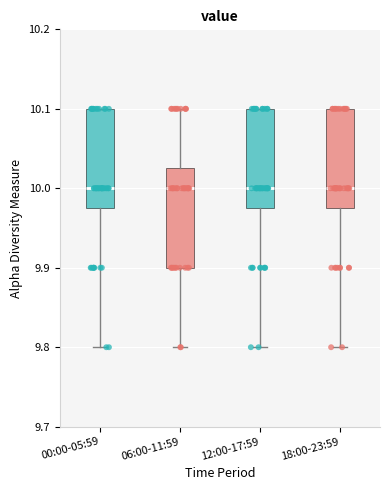

Reading left to right, read every box against the y-axis: the position of its median line, the range the box covers, and the ends of its whiskers. The values are not printed on the chart, so give them approximately, as read against the axis.

00:00-05:59: median 10.00, box 9.98 to 10.10, whiskers 9.80 to 10.10
06:00-11:59: median 10.00, box 9.90 to 10.03, whiskers 9.80 to 10.10
12:00-17:59: median 10.00, box 9.98 to 10.10, whiskers 9.80 to 10.10
18:00-23:59: median 10.00, box 9.98 to 10.10, whiskers 9.80 to 10.10